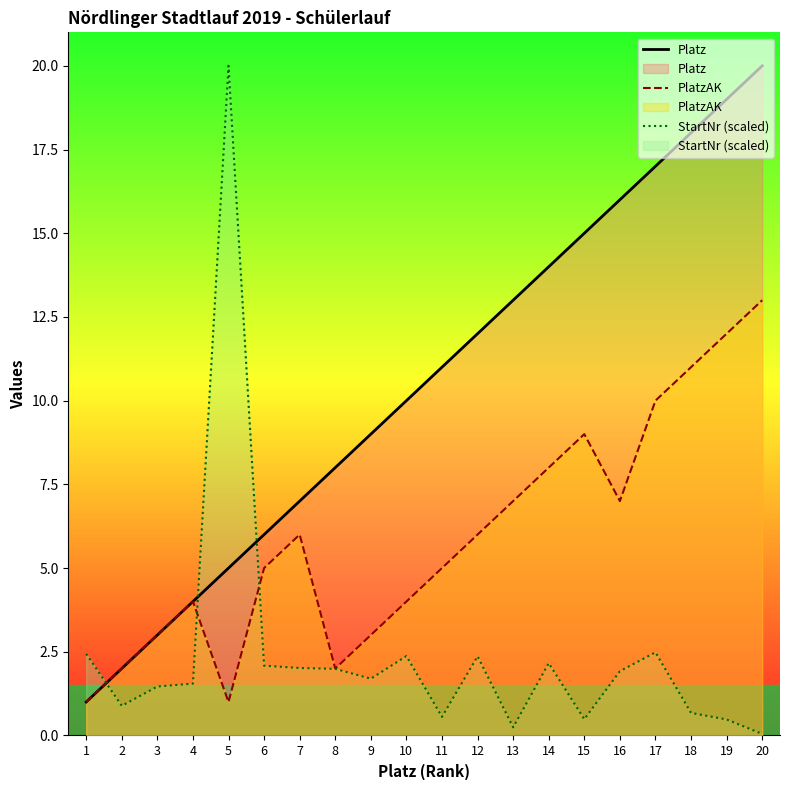

Reading left to right, list all the values displayed in this chart.

Platz: 1.0	2.0	3.0	4.0	5.0	6.0	7.0	8.0	9.0	10.0	11.0	12.0	13.0	14.0	15.0	16.0	17.0	18.0	19.0	20.0
PlatzAK: 1.0	2.0	3.0	4.0	1.0	5.0	6.0	2.0	3.0	4.0	5.0	6.0	7.0	8.0	9.0	7.0	10.0	11.0	12.0	13.0
StartNr (scaled): 2.4	0.9	1.5	1.5	20.0	2.1	2.0	2.0	1.7	2.4	0.6	2.4	0.2	2.2	0.5	1.9	2.5	0.7	0.5	0.0